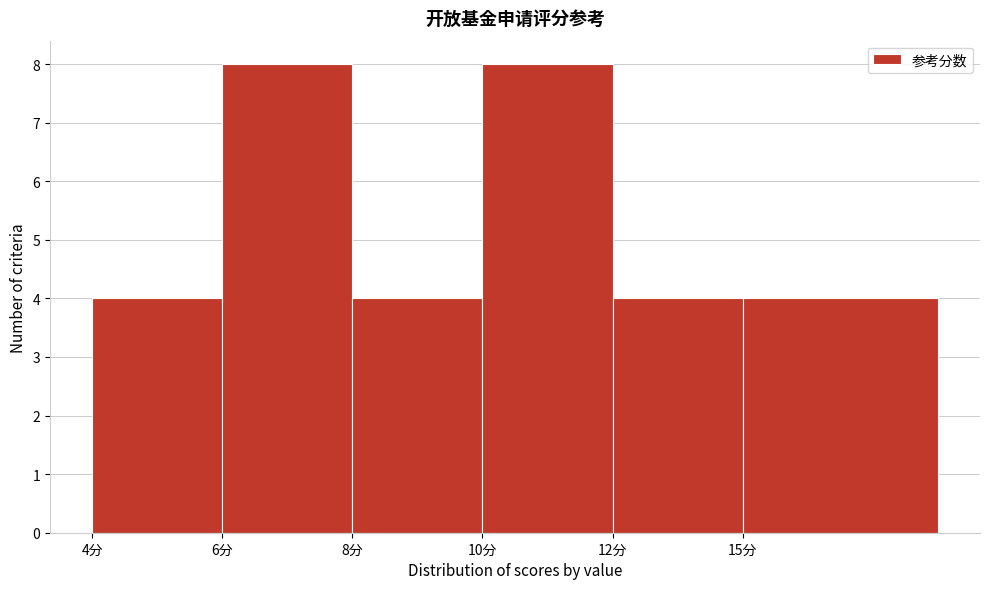

Reading left to right, what are all the values shown in this chart?

4分=4	6分=8	8分=4	10分=8	12分=4	15分=4